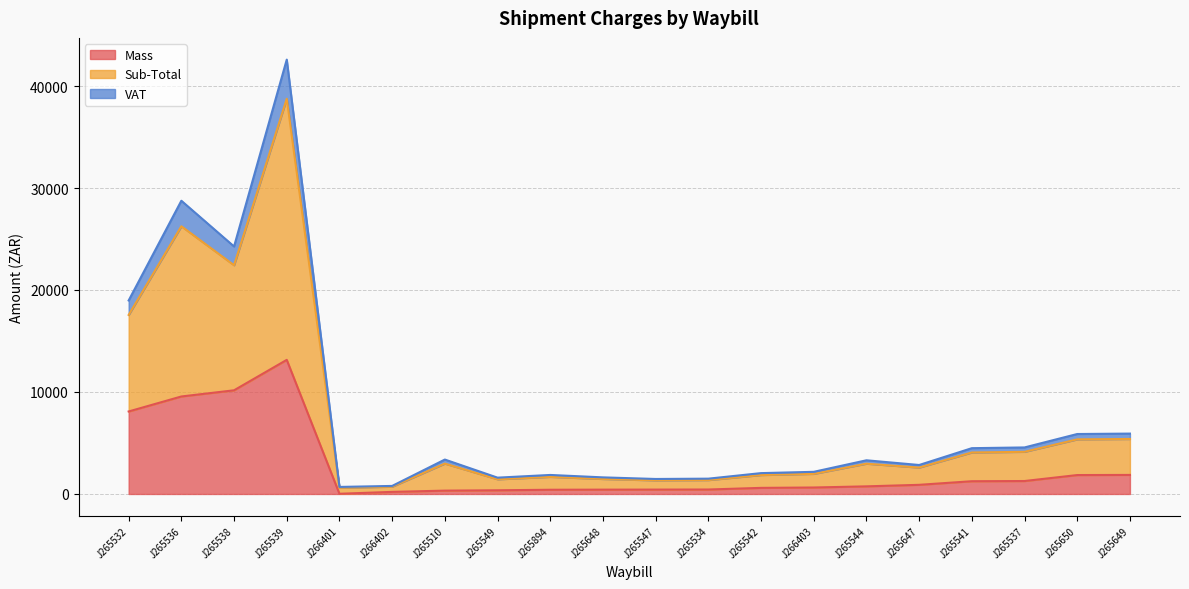

Where is Sub-Total nearest to the value 21639?

J265538